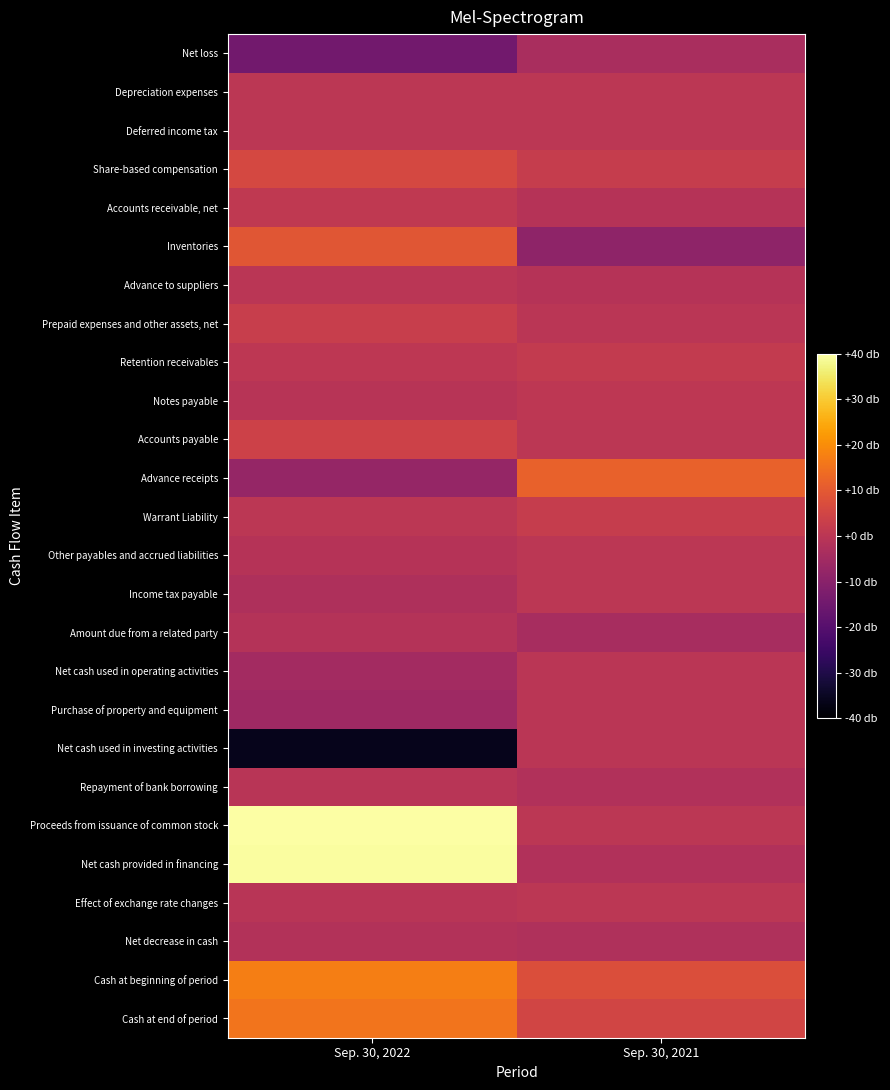

Reading left to right, transcribe all the data shown in this chart.

Net loss: Sep. 30, 2022=-14.5	Sep. 30, 2021=-3.5
Depreciation expenses: Sep. 30, 2022=0.0	Sep. 30, 2021=0.0
Deferred income tax: Sep. 30, 2022=0.0	Sep. 30, 2021=0.0
Share-based compensation: Sep. 30, 2022=5.7	Sep. 30, 2021=2.2
Accounts receivable, net: Sep. 30, 2022=1.2	Sep. 30, 2021=-1.1
Inventories: Sep. 30, 2022=9.3	Sep. 30, 2021=-9.0
Advance to suppliers: Sep. 30, 2022=-0.0	Sep. 30, 2021=-1.0
Prepaid expenses and other assets, net: Sep. 30, 2022=2.5	Sep. 30, 2021=-0.1
Retention receivables: Sep. 30, 2022=0.5	Sep. 30, 2021=1.7
Notes payable: Sep. 30, 2022=-0.7	Sep. 30, 2021=0.4
Accounts payable: Sep. 30, 2022=3.8	Sep. 30, 2021=0.0
Advance receipts: Sep. 30, 2022=-7.5	Sep. 30, 2021=11.6
Warrant Liability: Sep. 30, 2022=0.0	Sep. 30, 2021=2.2
Other payables and accrued liabilities: Sep. 30, 2022=-0.9	Sep. 30, 2021=0.0
Income tax payable: Sep. 30, 2022=-2.6	Sep. 30, 2021=0.1
Amount due from a related party: Sep. 30, 2022=-1.5	Sep. 30, 2021=-3.8
Net cash used in operating activities: Sep. 30, 2022=-4.7	Sep. 30, 2021=-0.3
Purchase of property and equipment: Sep. 30, 2022=-5.9	Sep. 30, 2021=-0.2
Net cash used in investing activities: Sep. 30, 2022=-36.2	Sep. 30, 2021=-0.2
Repayment of bank borrowing: Sep. 30, 2022=-0.4	Sep. 30, 2021=-2.1
Proceeds from issuance of common stock: Sep. 30, 2022=40.0	Sep. 30, 2021=0.0
Net cash provided in financing: Sep. 30, 2022=39.6	Sep. 30, 2021=-2.1
Effect of exchange rate changes: Sep. 30, 2022=-0.4	Sep. 30, 2021=0.1
Net decrease in cash: Sep. 30, 2022=-1.7	Sep. 30, 2021=-2.5
Cash at beginning of period: Sep. 30, 2022=17.3	Sep. 30, 2021=7.2
Cash at end of period: Sep. 30, 2022=15.6	Sep. 30, 2021=4.8